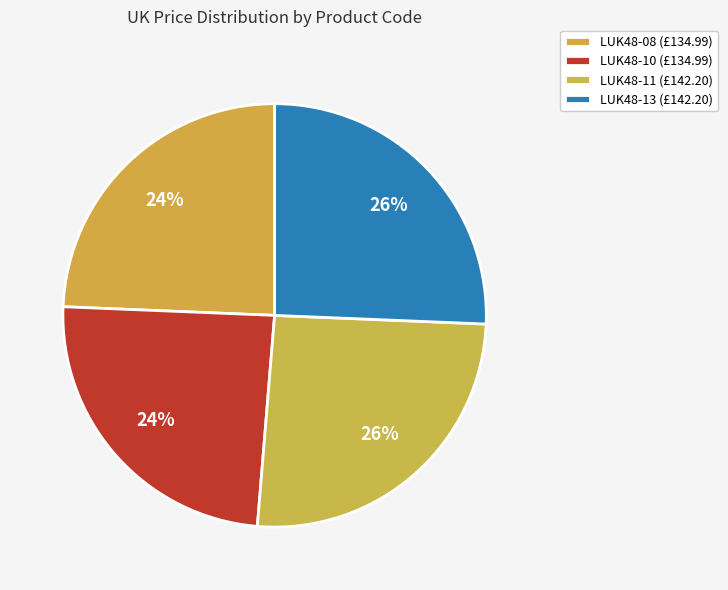

Count the number of slices in the pie.

4